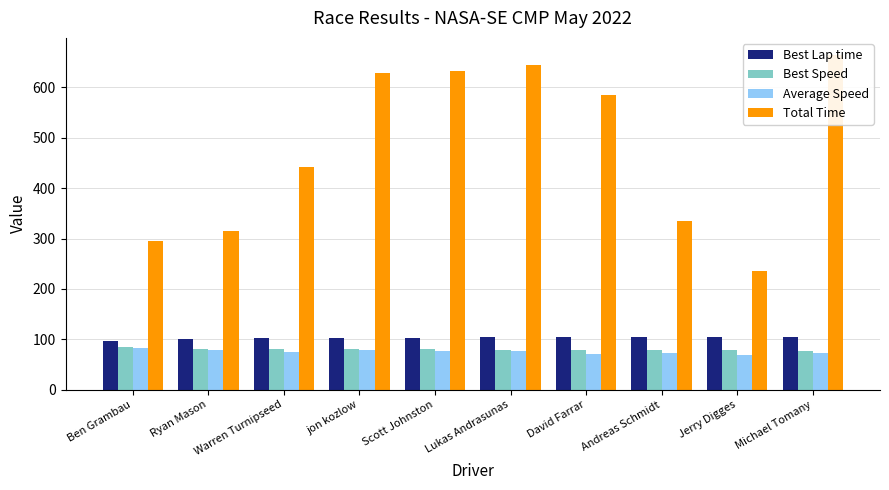

Is the value of Total Time at Lukas Andrasunas greater than the value of Best Lap time at Scott Johnston?

Yes